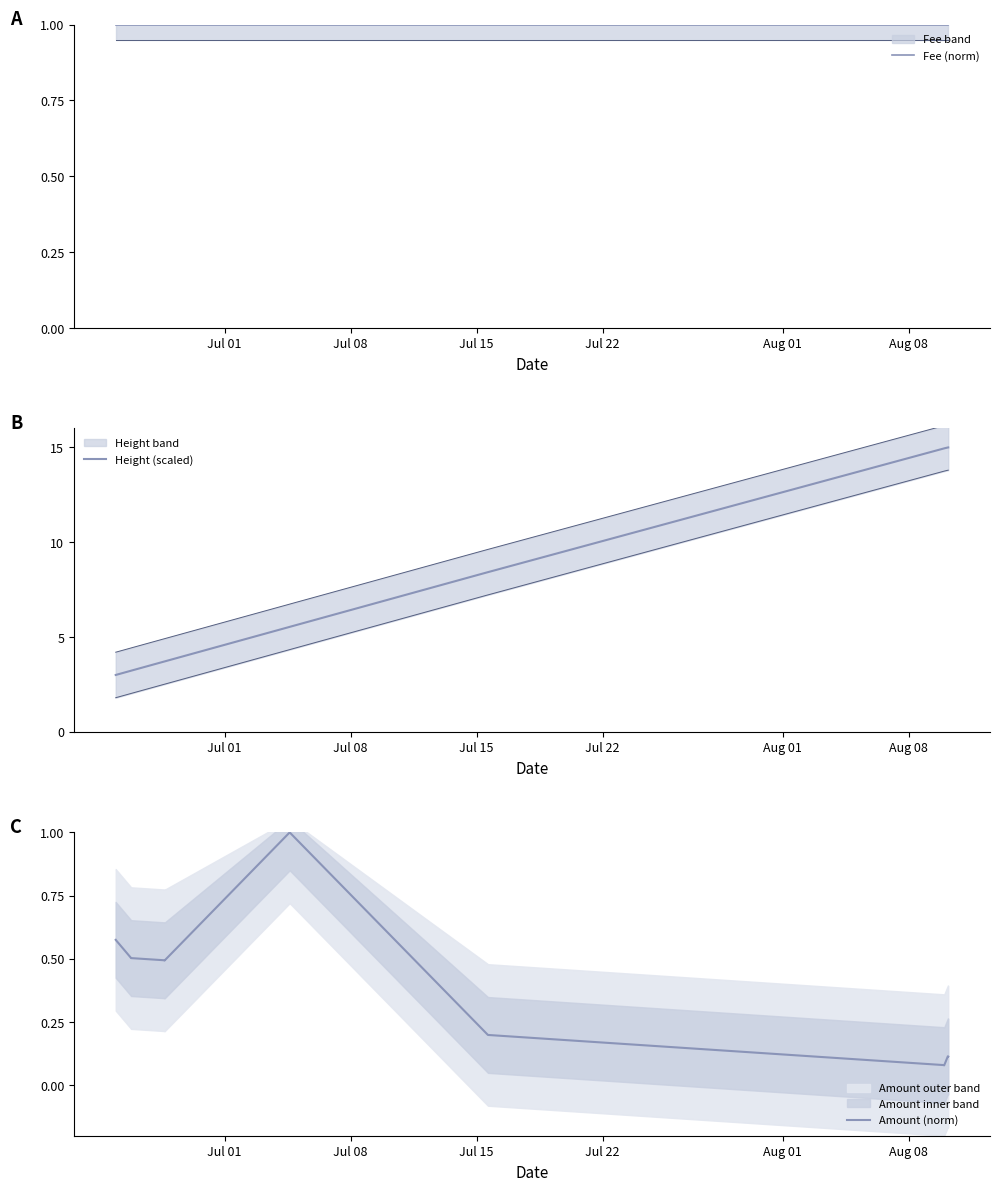

Which series has the largest range (max minus min)?

Height (scaled)